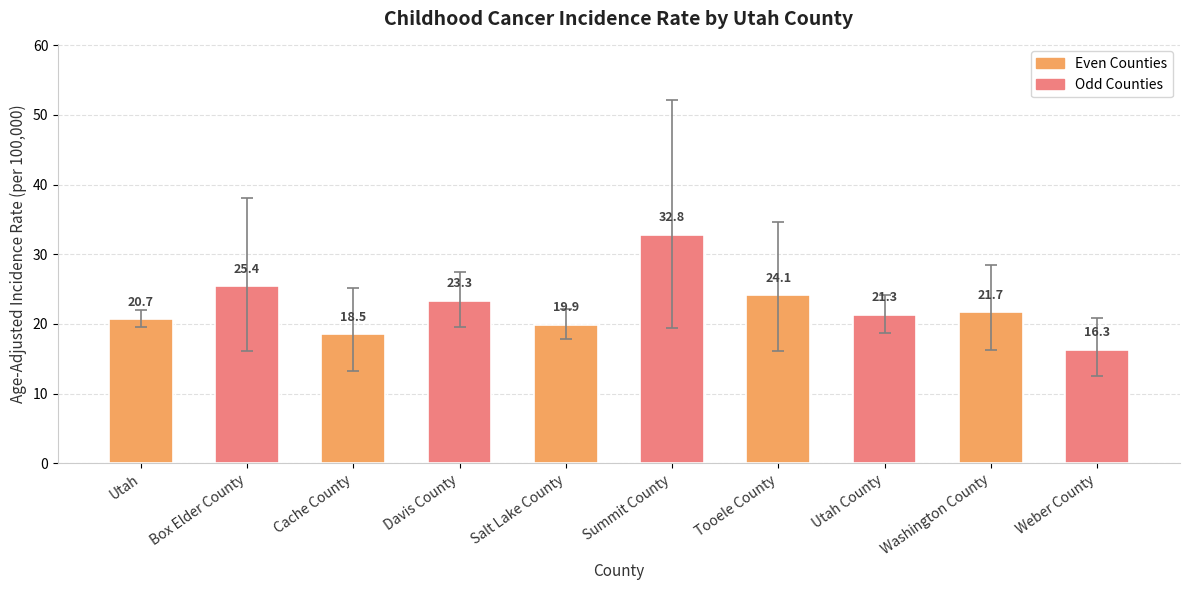

Rank the categories by value from lowest to highest.

Weber County, Cache County, Salt Lake County, Utah, Utah County, Washington County, Davis County, Tooele County, Box Elder County, Summit County